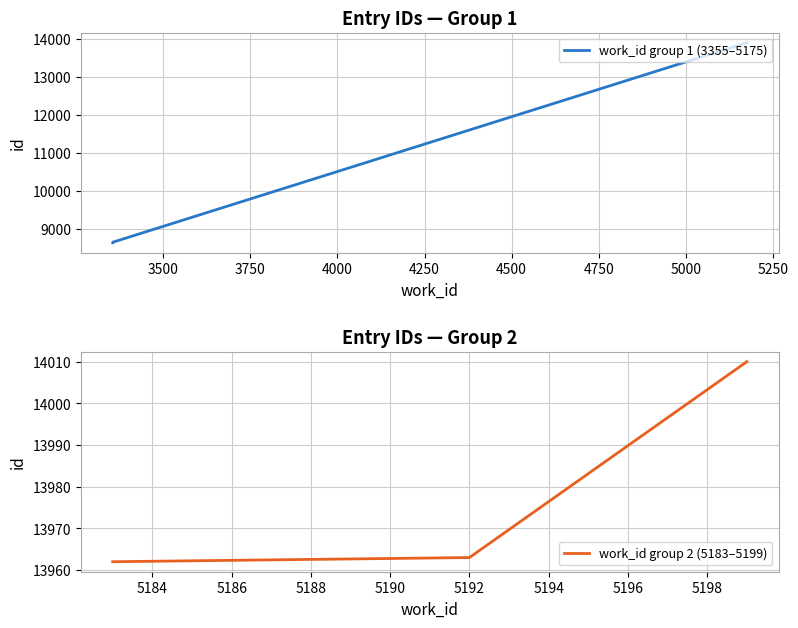

What is the maximum value for work_id group 2 (5183–5199)?

14010